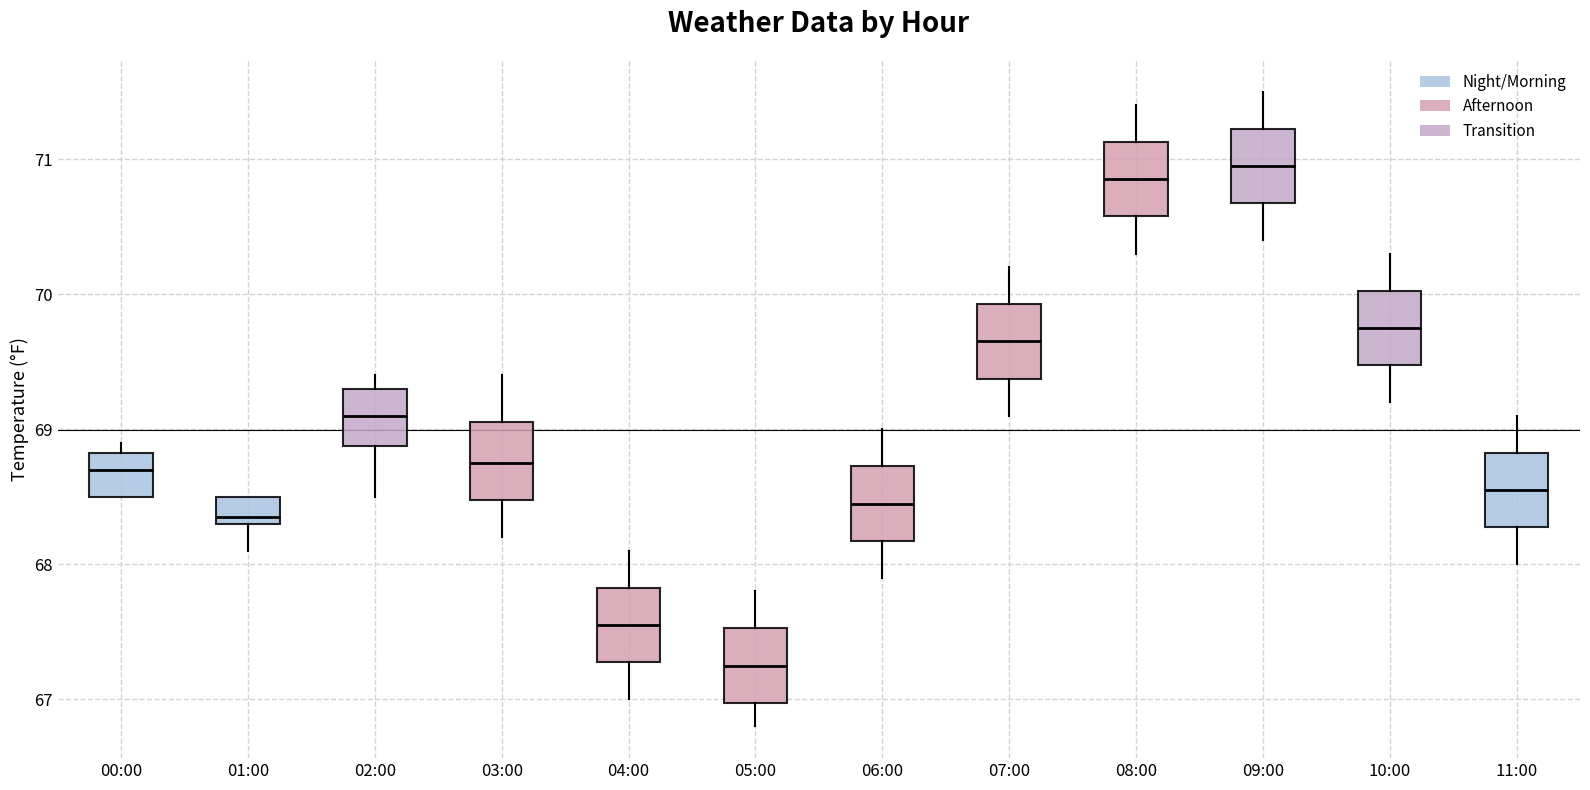

Reading left to right, transcribe this box plot: for each box, give where its median line is, the range the box spans, and where its two whiskers end, as read against the y-axis. The values are not printed on the chart, so give them approximately, as read against the axis.

00:00: median 68.7, box 68.5 to 68.8, whiskers 68.5 to 68.9
01:00: median 68.4, box 68.3 to 68.5, whiskers 68.1 to 68.5
02:00: median 69.1, box 68.9 to 69.3, whiskers 68.5 to 69.4
03:00: median 68.8, box 68.5 to 69.1, whiskers 68.2 to 69.4
04:00: median 67.6, box 67.3 to 67.8, whiskers 67.0 to 68.1
05:00: median 67.3, box 67.0 to 67.5, whiskers 66.8 to 67.8
06:00: median 68.5, box 68.2 to 68.7, whiskers 67.9 to 69.0
07:00: median 69.7, box 69.4 to 69.9, whiskers 69.1 to 70.2
08:00: median 70.9, box 70.6 to 71.1, whiskers 70.3 to 71.4
09:00: median 71.0, box 70.7 to 71.2, whiskers 70.4 to 71.5
10:00: median 69.8, box 69.5 to 70.0, whiskers 69.2 to 70.3
11:00: median 68.6, box 68.3 to 68.8, whiskers 68.0 to 69.1